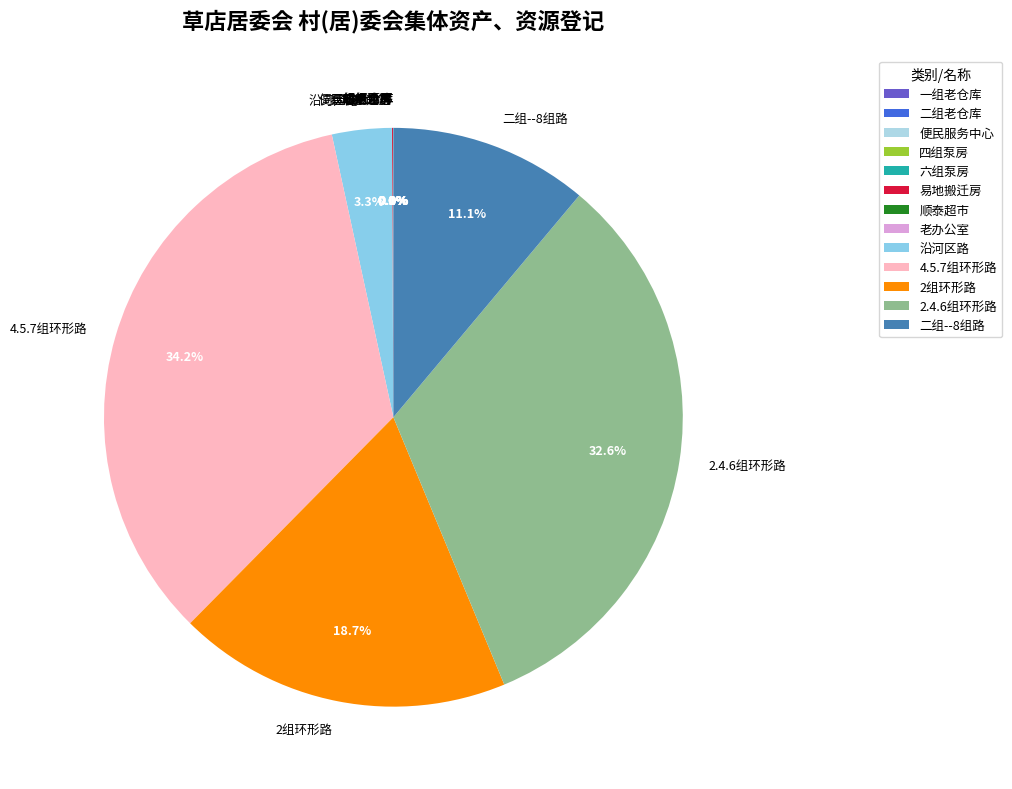

Is there any slice that represents more than half of the pie?

No